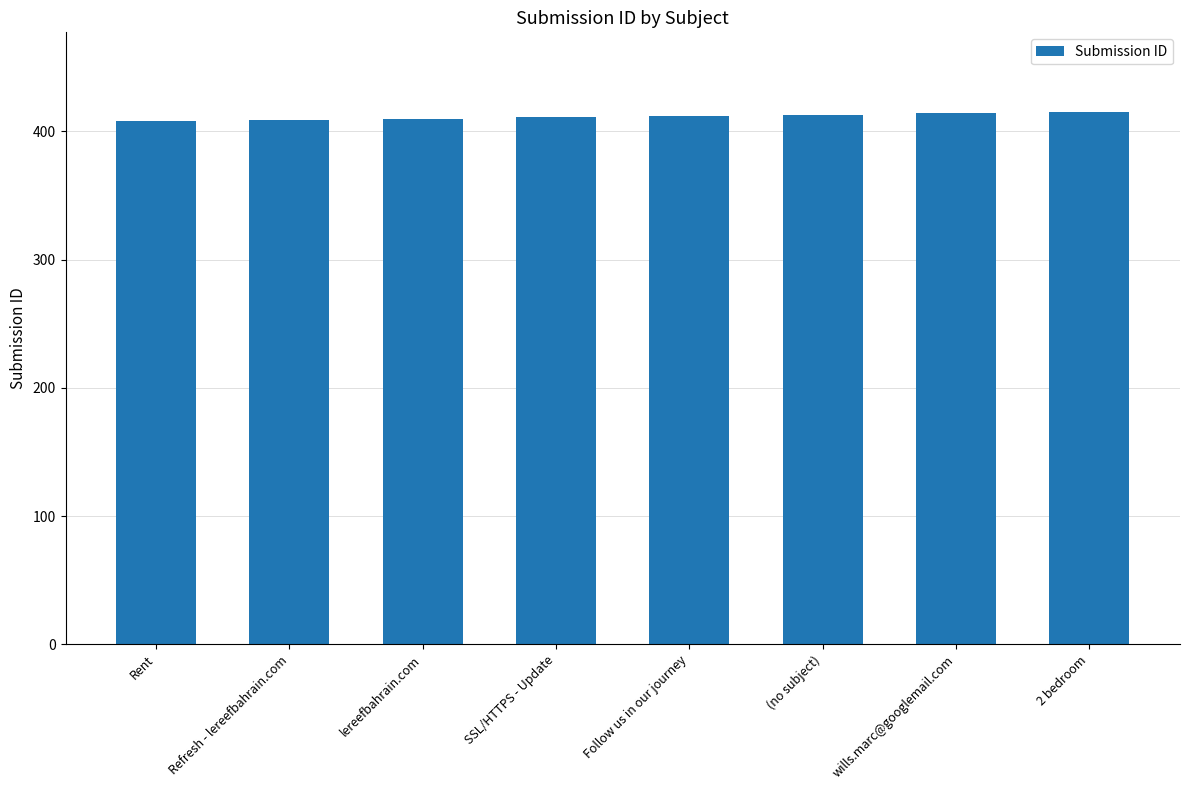

What is the maximum value shown in the chart?

415